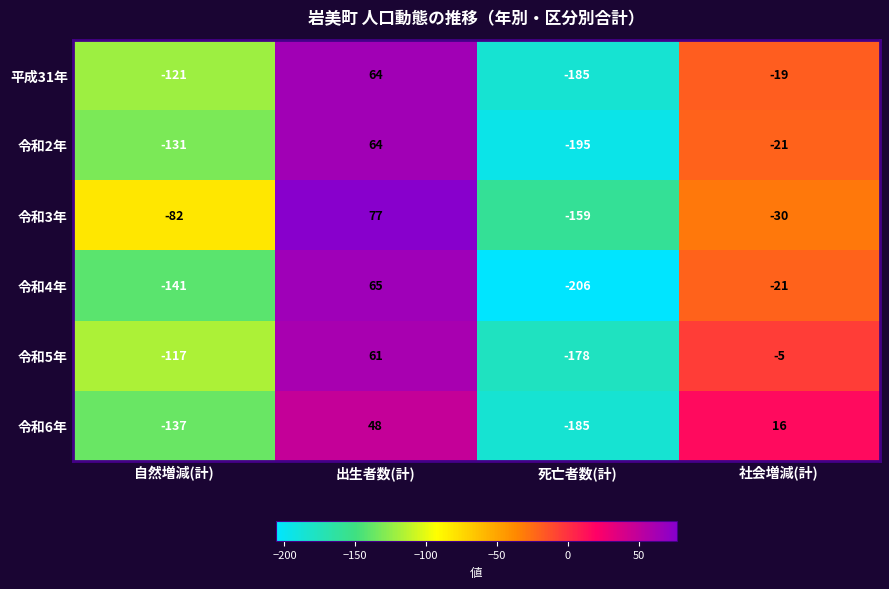

What is the total value across all series at 社会増減(計)?

-80